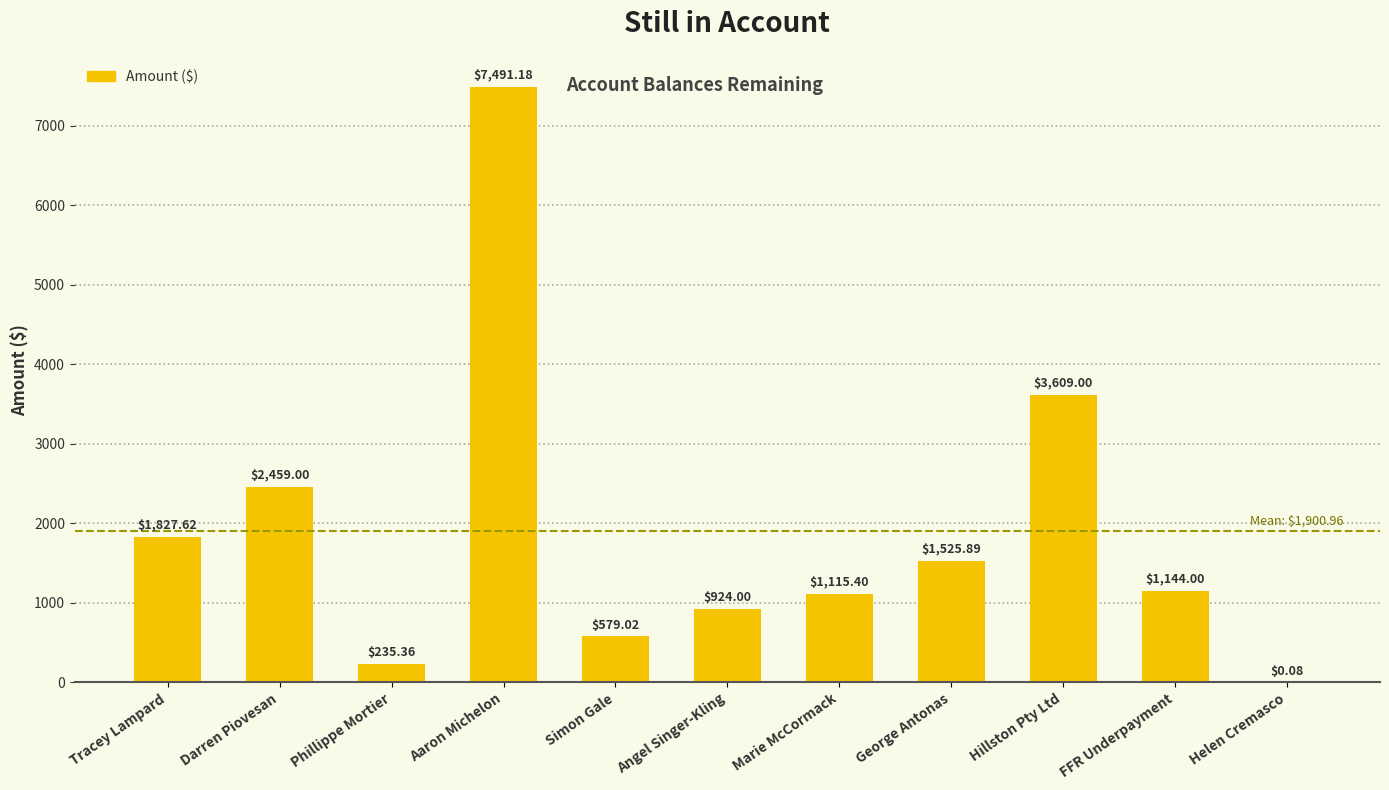

What is the sum of the values at Phillippe Mortier and FFR Underpayment?

1379.4